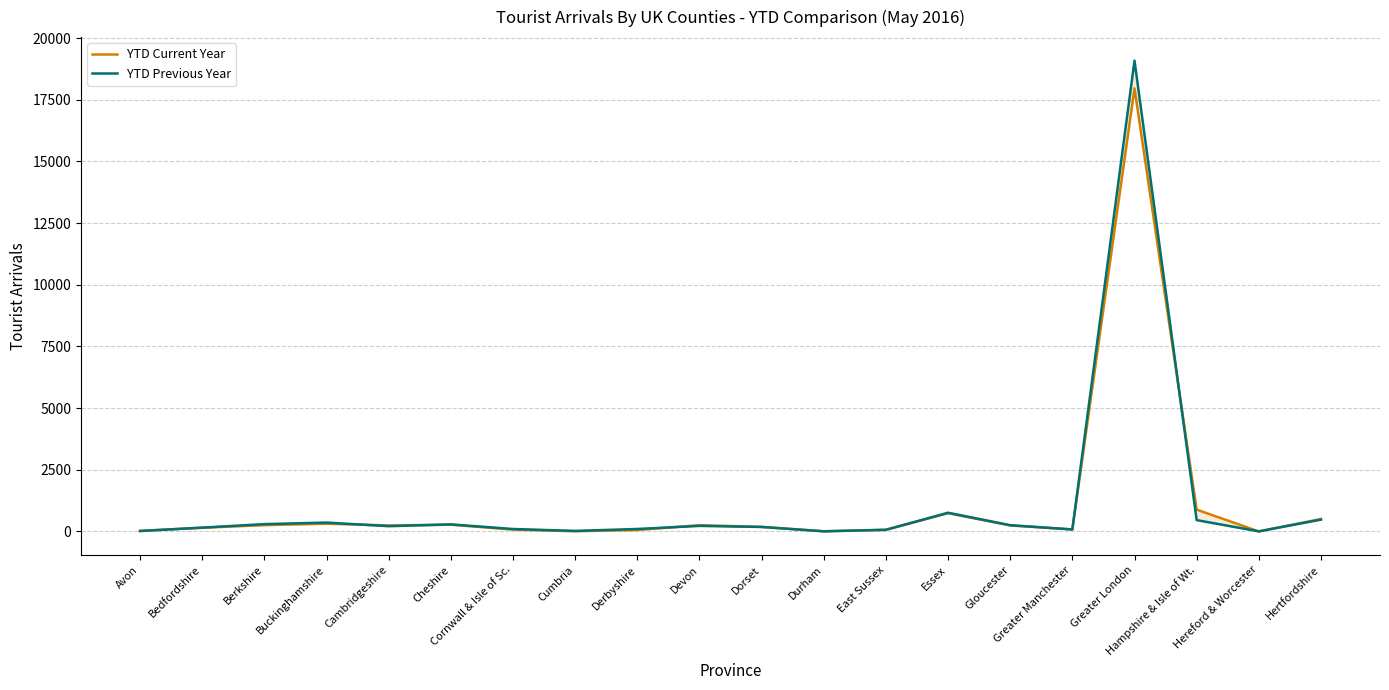

True or false: YTD Previous Year has a value of 23 at Cumbria.

True